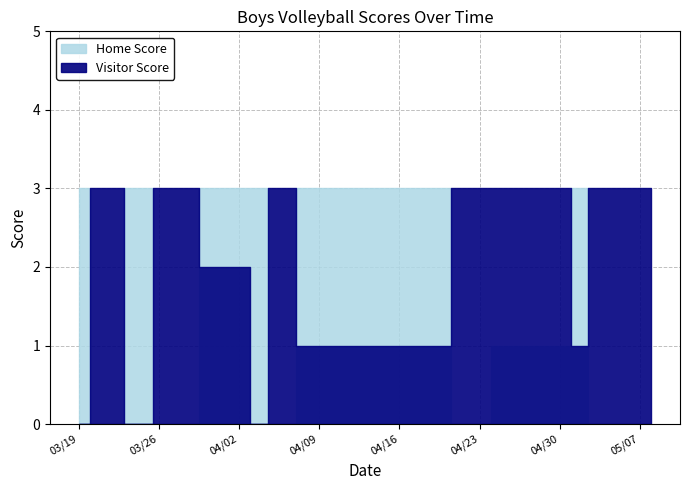

What are all the series names shown in the legend?

Home Score, Visitor Score